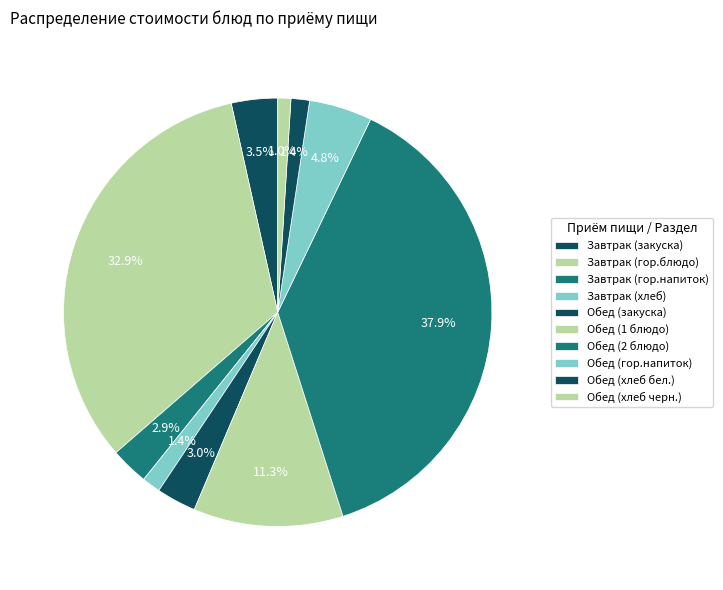

Which slice is the smallest?

Обед (хлеб черн.)